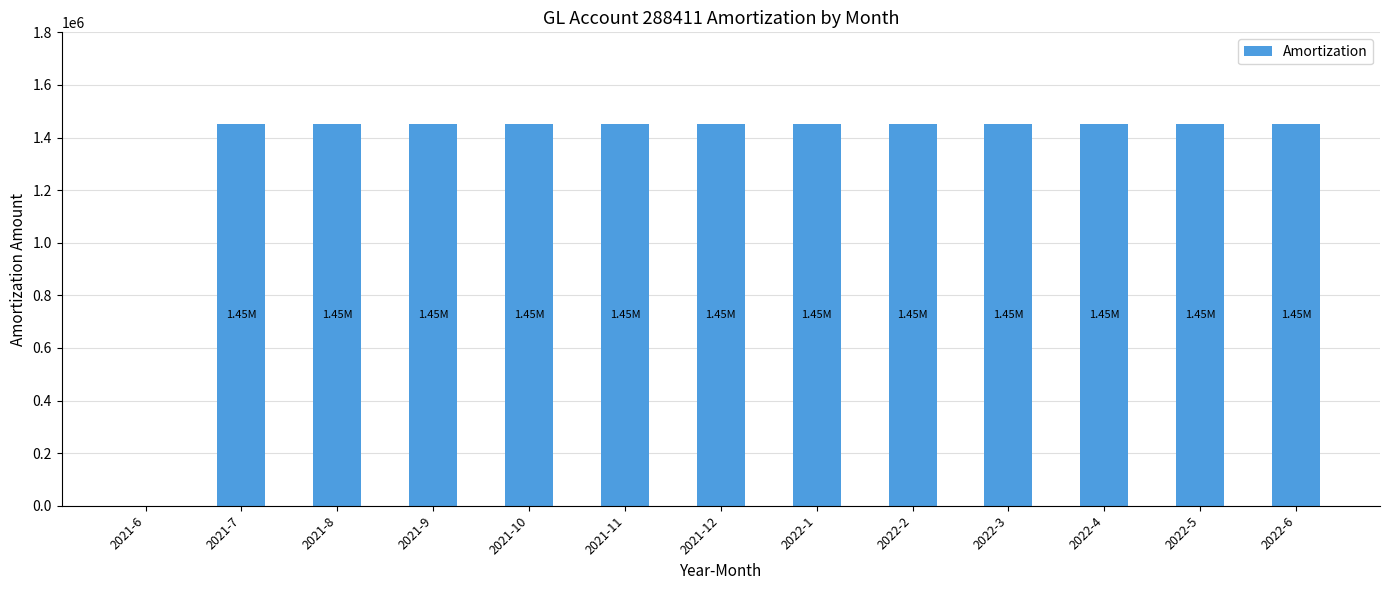

At which label does the data first exceed 1451509?

2021-7